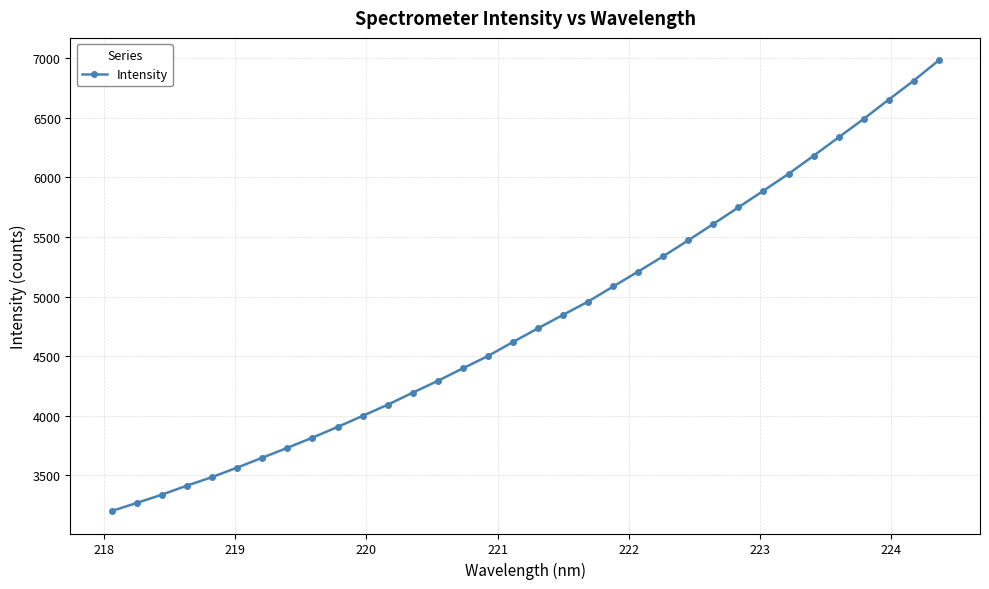

What is the sum of all values?

163868.2